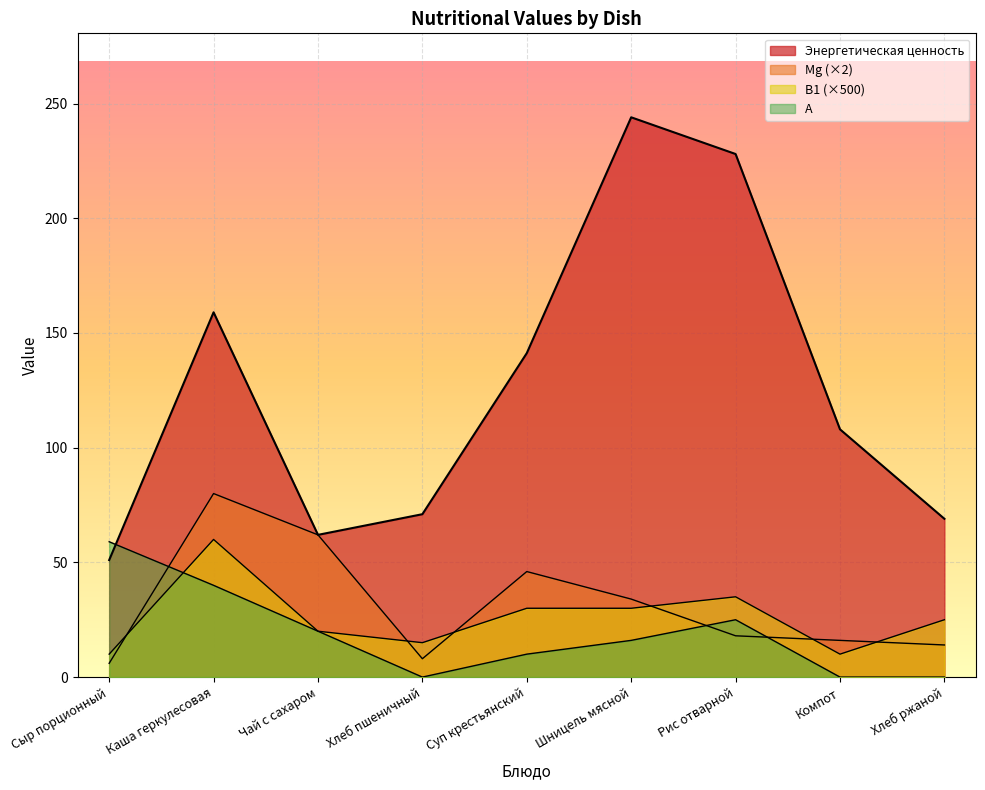

Where do Mg and А first cross each other?

Сыр порционный and Каша геркулесовая